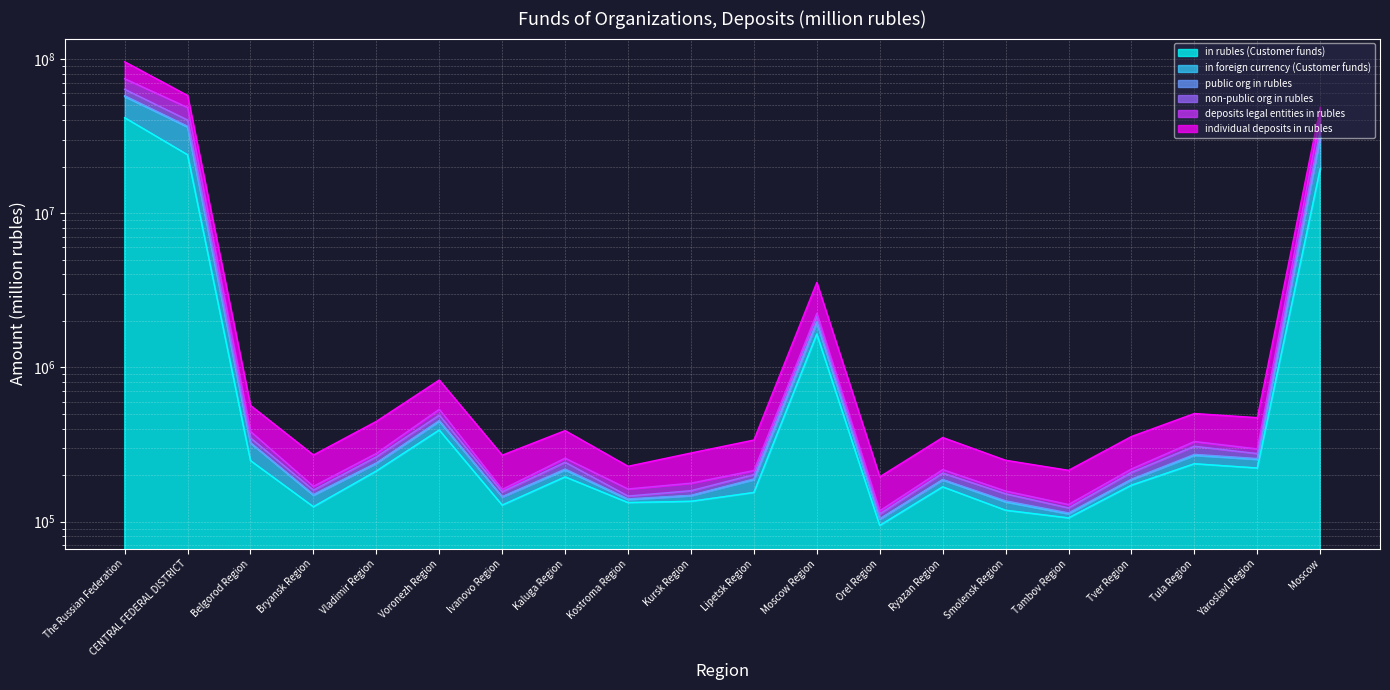

How many interior local peaks does the public org in rubles series have?

5